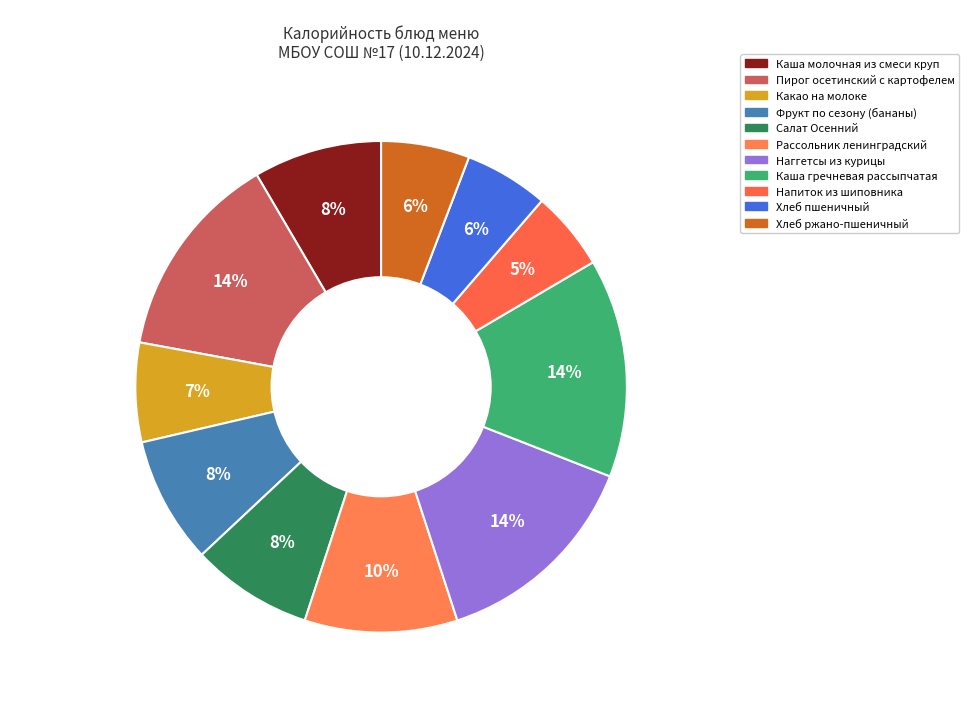

Count the number of slices in the pie.

11